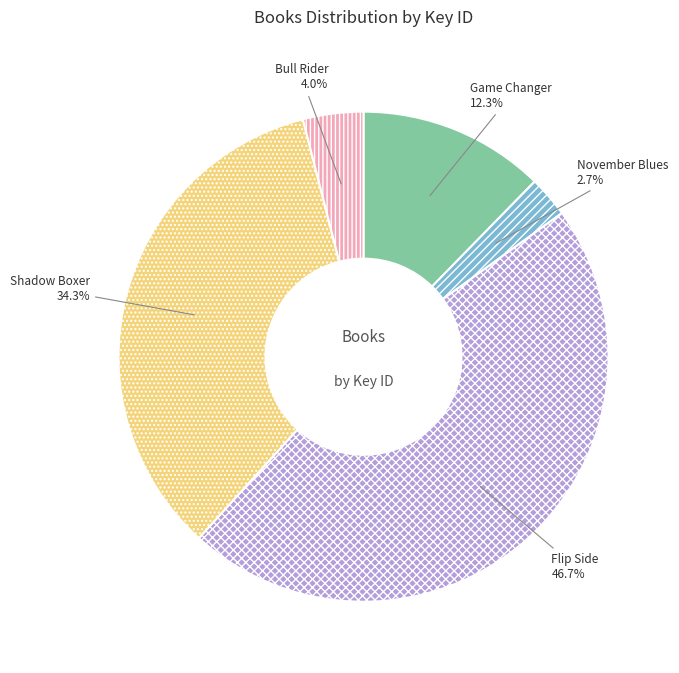

Which has a higher value, Shadow Boxer or November Blues?

Shadow Boxer